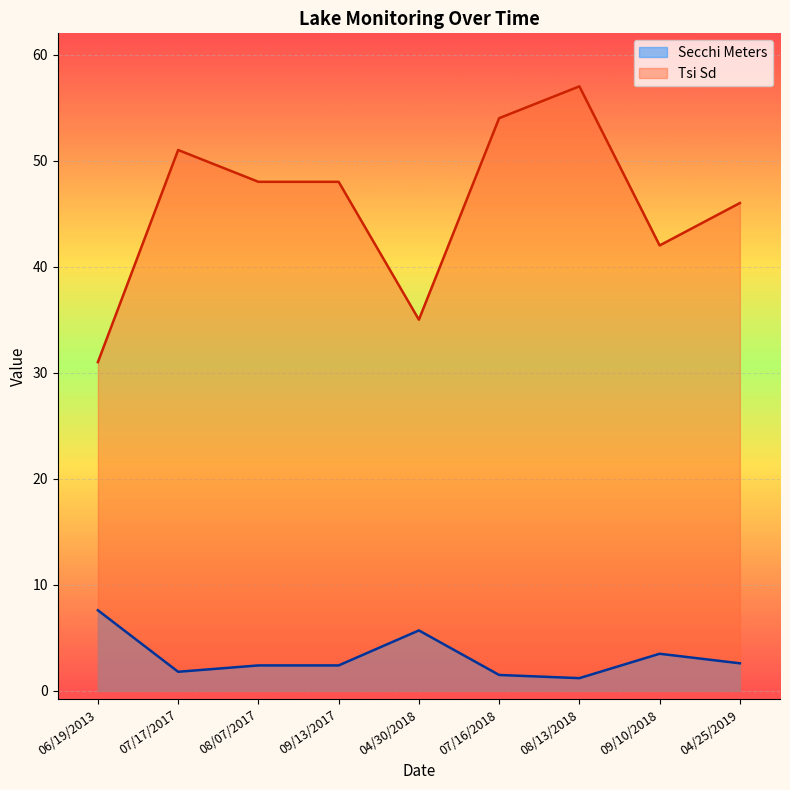

In Secchi Meters, how many points are higher than both neighbors (excluding endpoints)?

2